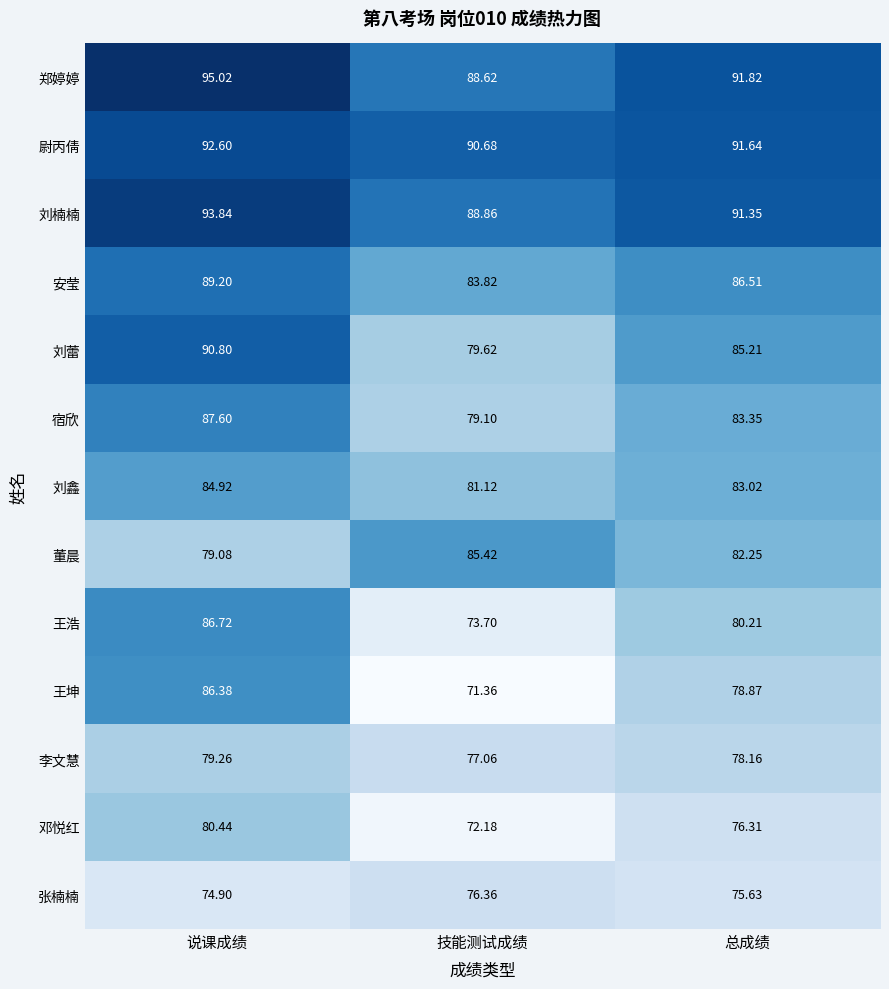

Rank the series by their maximum value, from lowest to highest.

张楠楠, 李文慧, 邓悦红, 刘鑫, 董晨, 王坤, 王浩, 宿欣, 安莹, 刘蕾, 尉丙倩, 刘楠楠, 郑婷婷